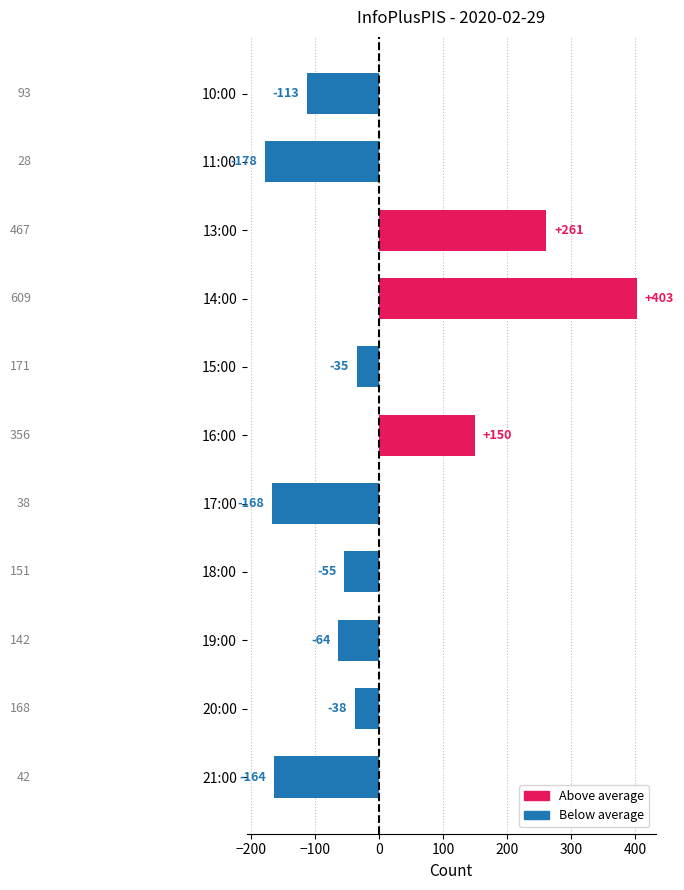

What is the minimum value shown in the chart?

-177.9